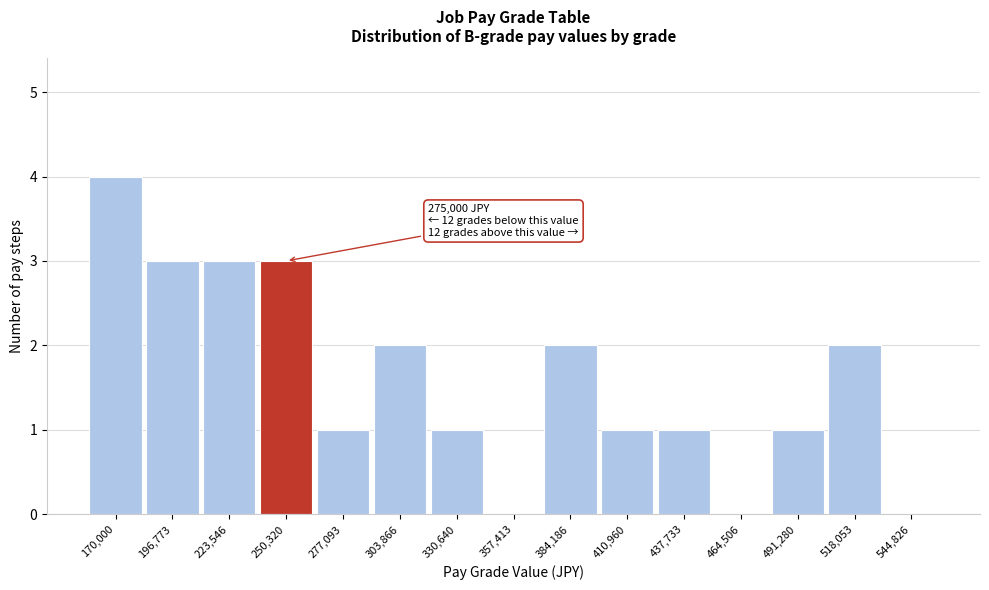

Reading left to right, extract all data points from this chart.

170,000=4	196,773=3	223,546=3	250,320=3	277,093=1	303,866=2	330,640=1	357,413=0	384,186=2	410,960=1	437,733=1	464,506=0	491,280=1	518,053=2	544,826=0